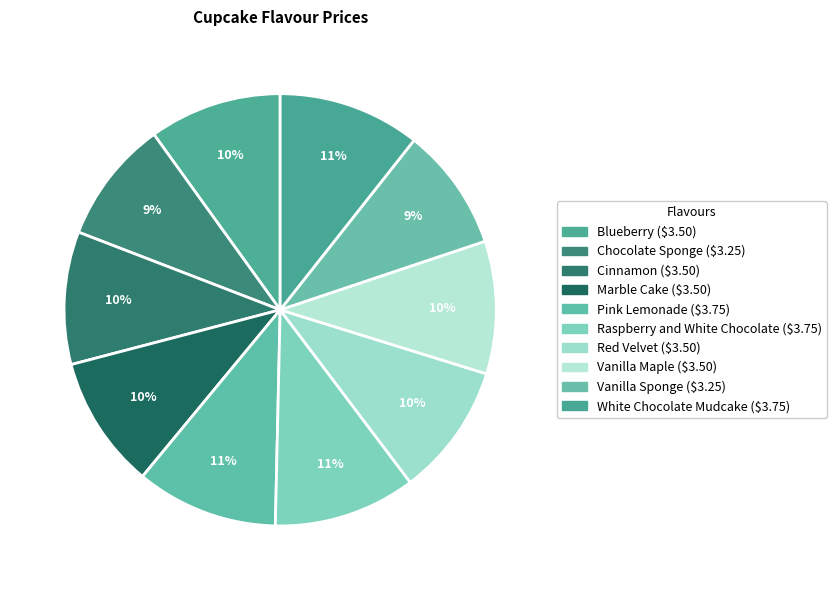

Which category has the biggest portion of the pie?

Pink Lemonade